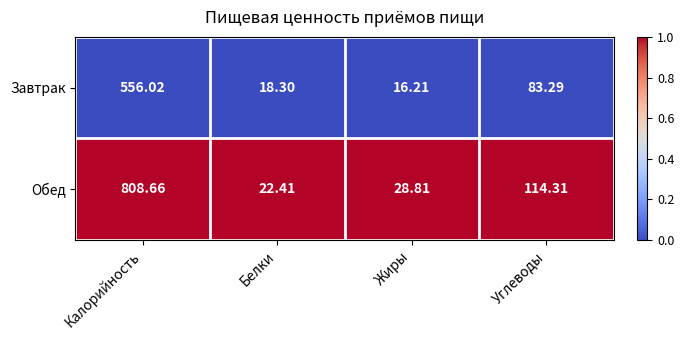

Which category has the lowest value in the Обед series?

Белки